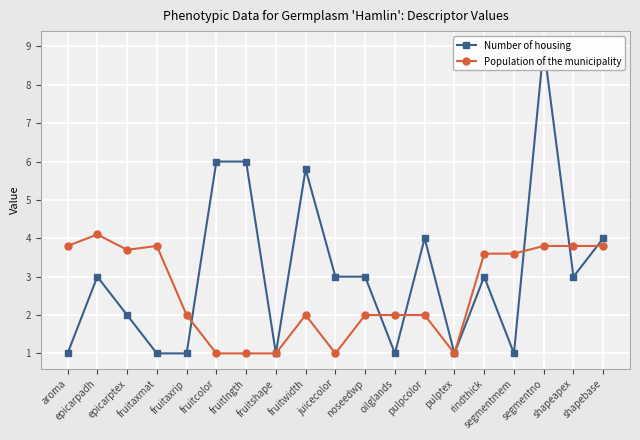

Rank the series by their average value, from lowest to highest.

Population of the municipality, Number of housing